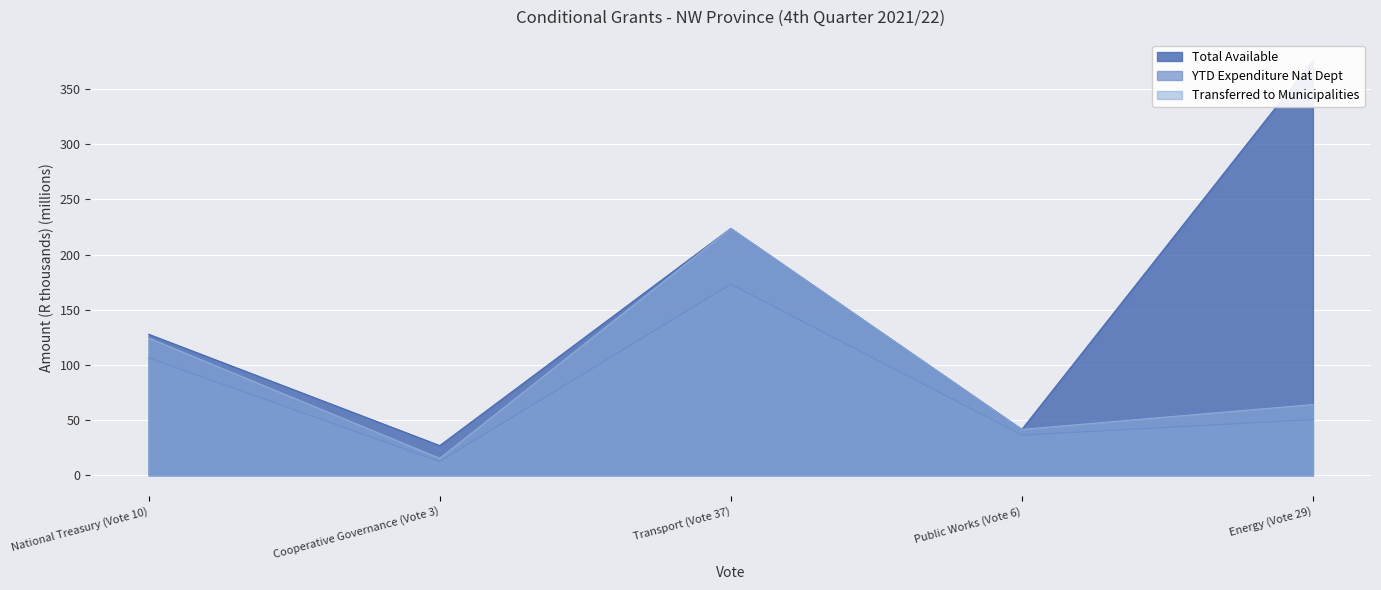

Which series has the largest range (max minus min)?

Total Available